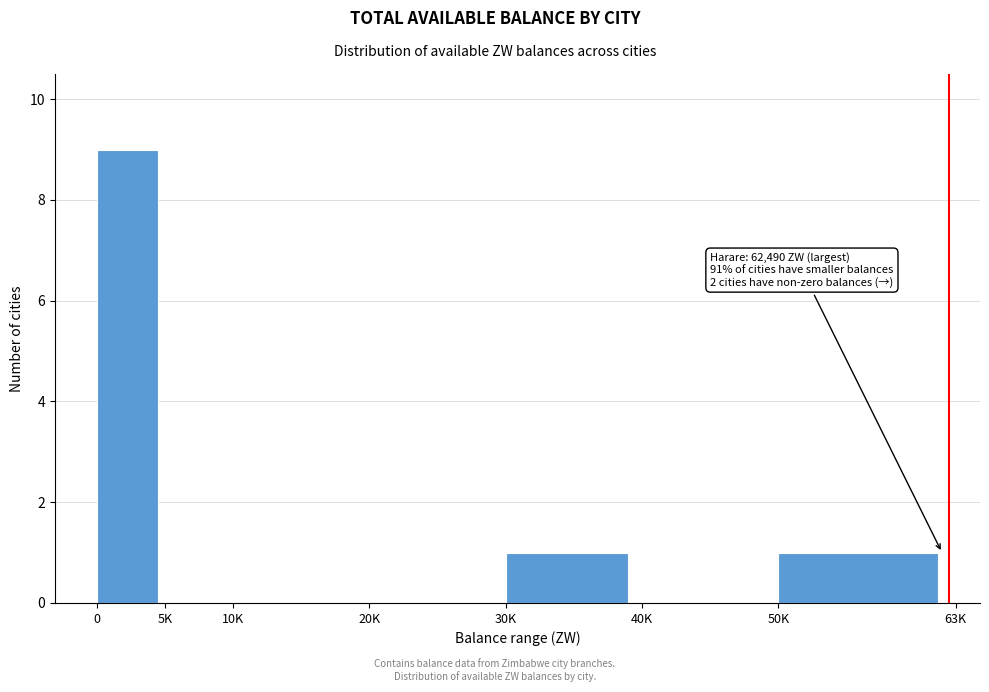

Reading left to right, transcribe all the data shown in this chart.

0=9	5K=0	10K=0	20K=0	30K=1	40K=0	50K=1